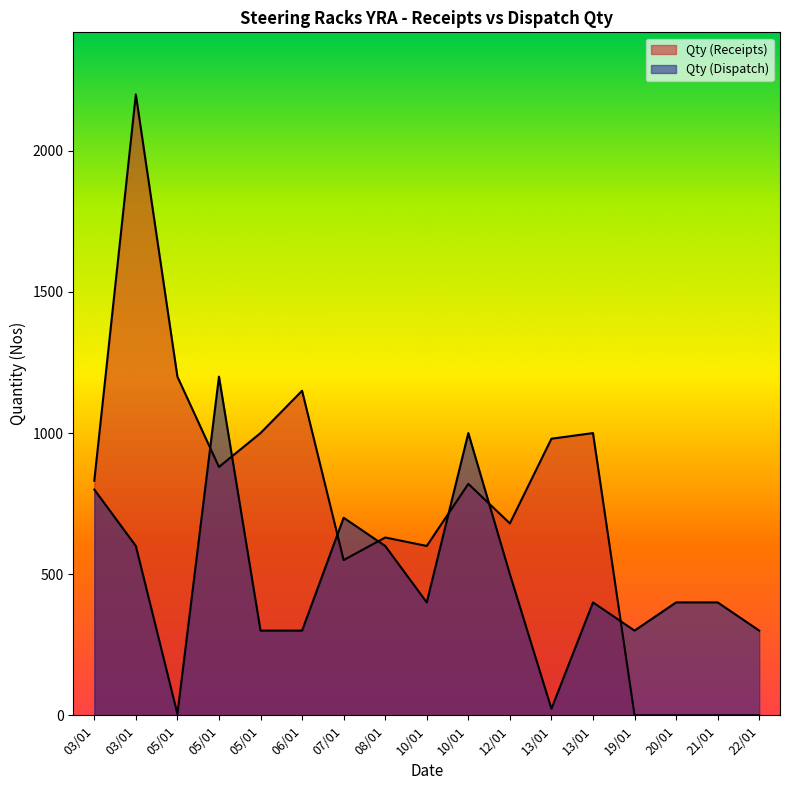

At which category is the sum across all series the highest?

03/01